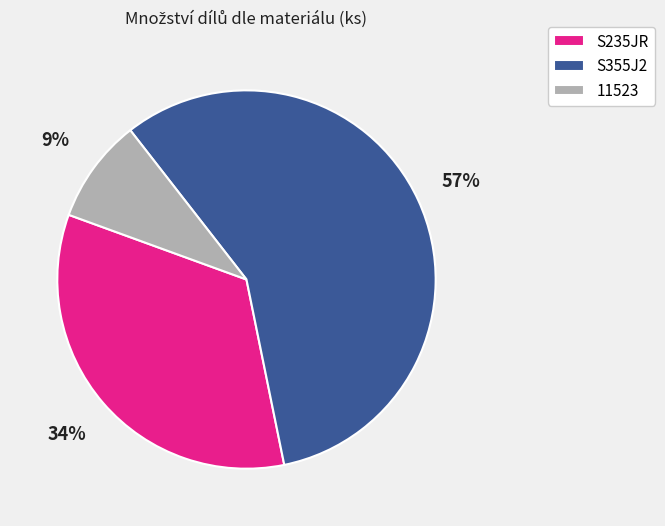

To the nearest percent, what is the average slice percentage?

33%